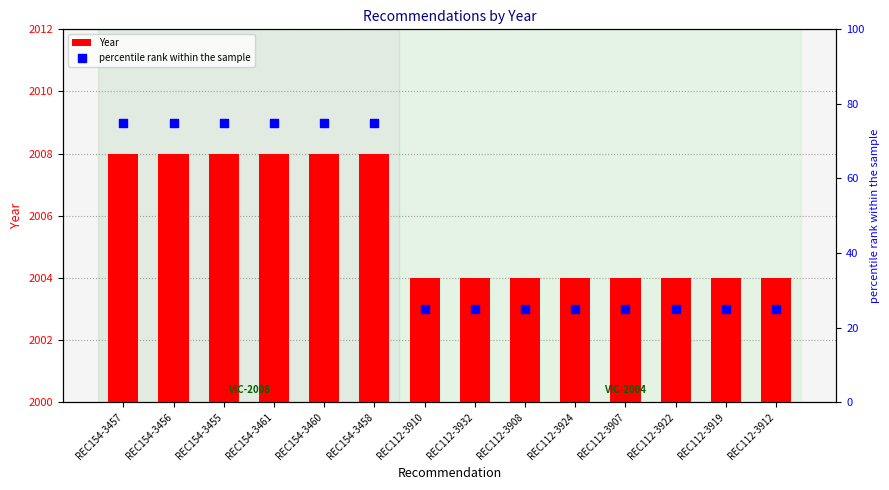

Which series reaches the maximum Y coordinate?

percentile rank within the sample